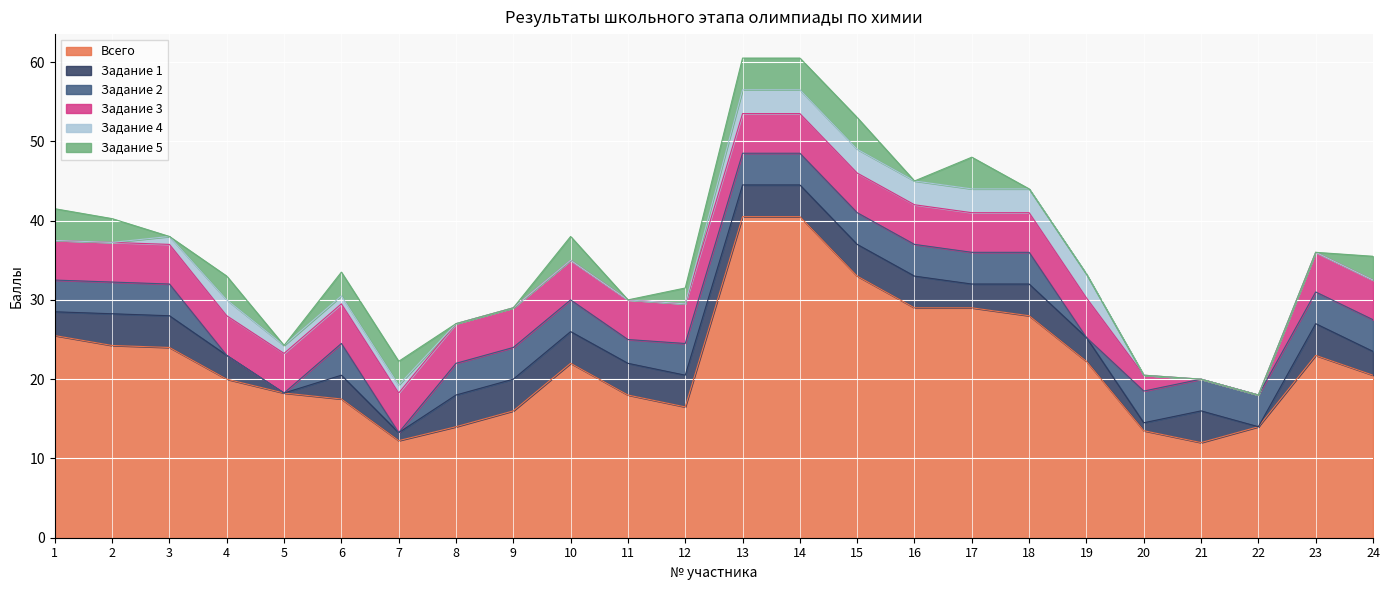

True or false: Всего has a value of 10.9 at 23.

False